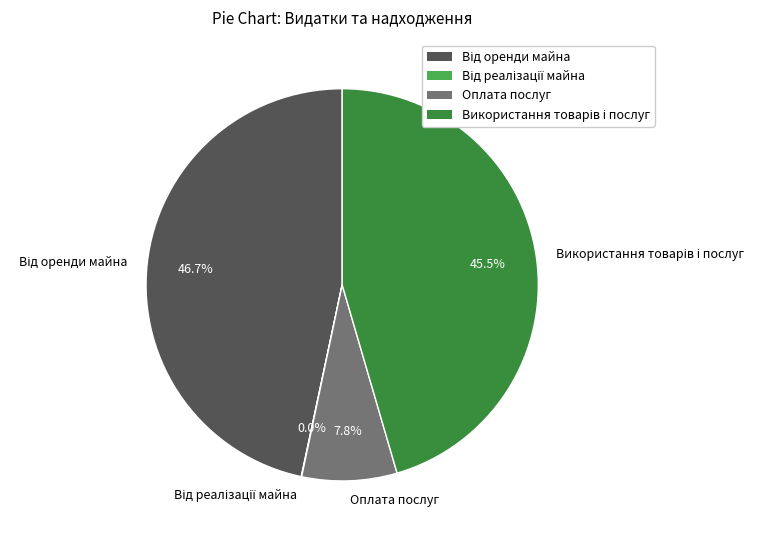

What portion of the pie excludes Оплата послуг?

92.2%